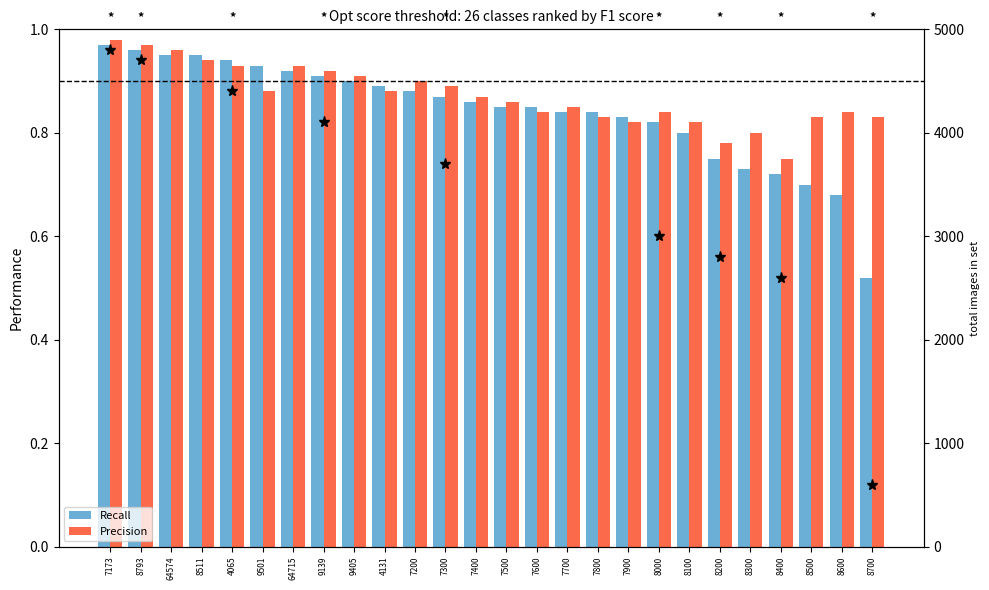

What is the value of the Precision bar at the 18th from the left?

0.8